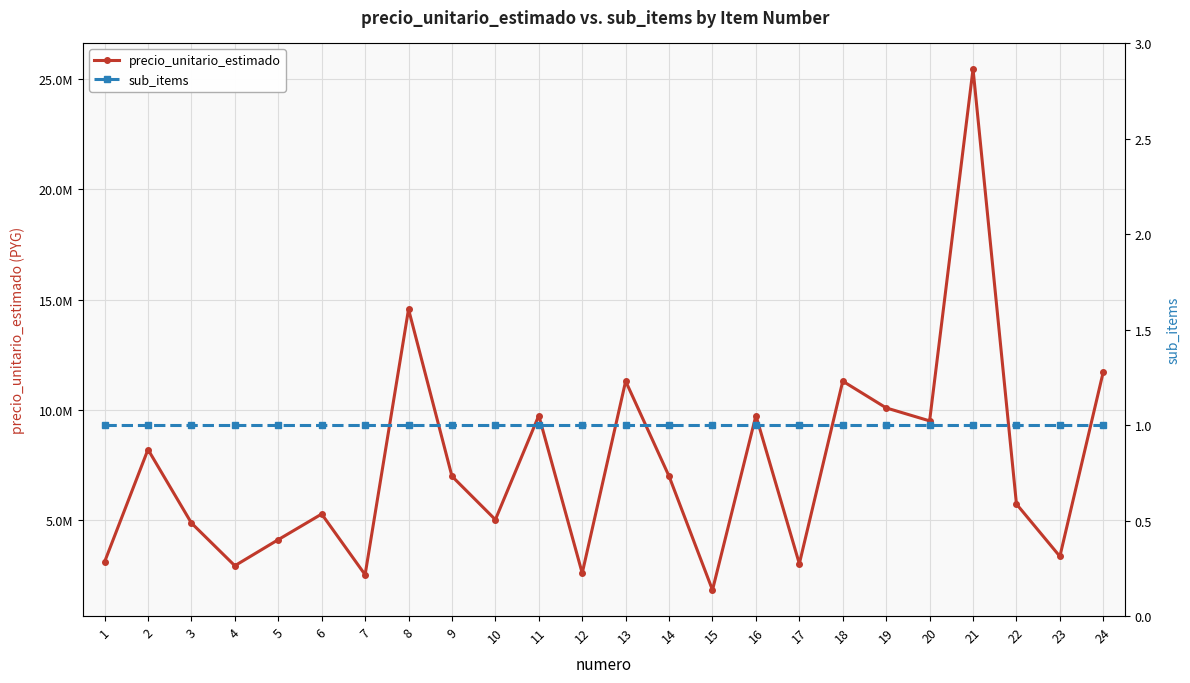

What are all the series names shown in the legend?

precio_unitario_estimado, sub_items